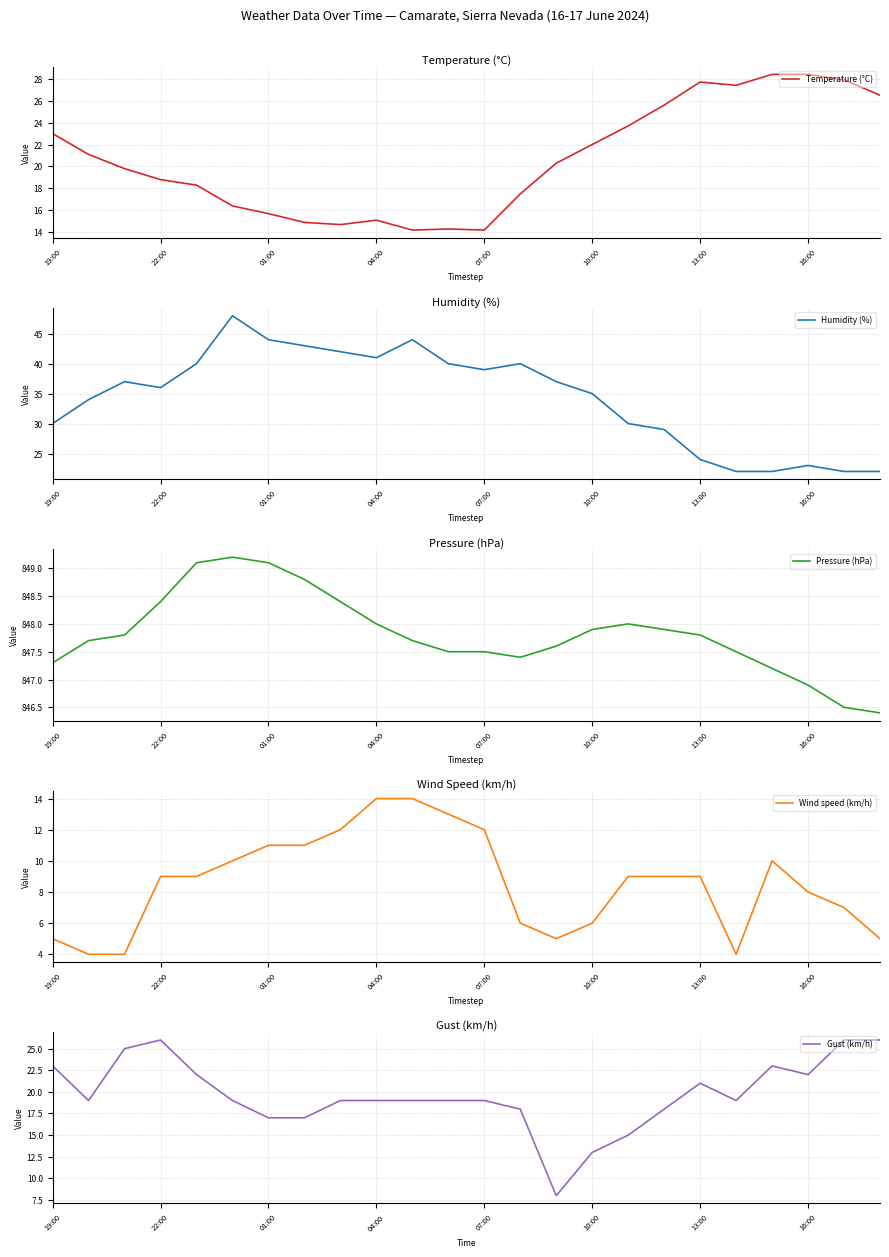

True or false: Pressure (hPa) and Wind speed (km/h) intersect in this chart.

False